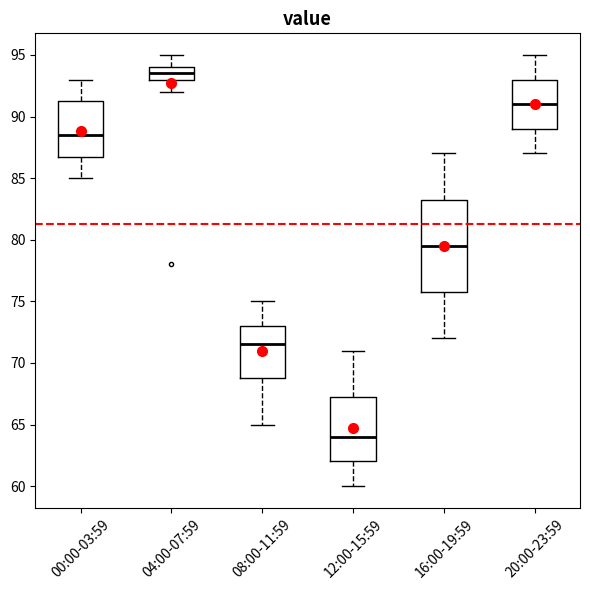

Reading left to right, read every box against the y-axis: the position of its median line, the range the box covers, and the ends of its whiskers. The values are not printed on the chart, so give them approximately, as read against the axis.

00:00-03:59: median 88.5, box 87.0 to 91.5, whiskers 85.0 to 93.0
04:00-07:59: median 93.5, box 93.0 to 94.0, whiskers 92.0 to 95.0
08:00-11:59: median 71.5, box 69.0 to 73.0, whiskers 65.0 to 75.0
12:00-15:59: median 64.0, box 62.0 to 67.5, whiskers 60.0 to 71.0
16:00-19:59: median 79.5, box 76.0 to 83.5, whiskers 72.0 to 87.0
20:00-23:59: median 91.0, box 89.0 to 93.0, whiskers 87.0 to 95.0